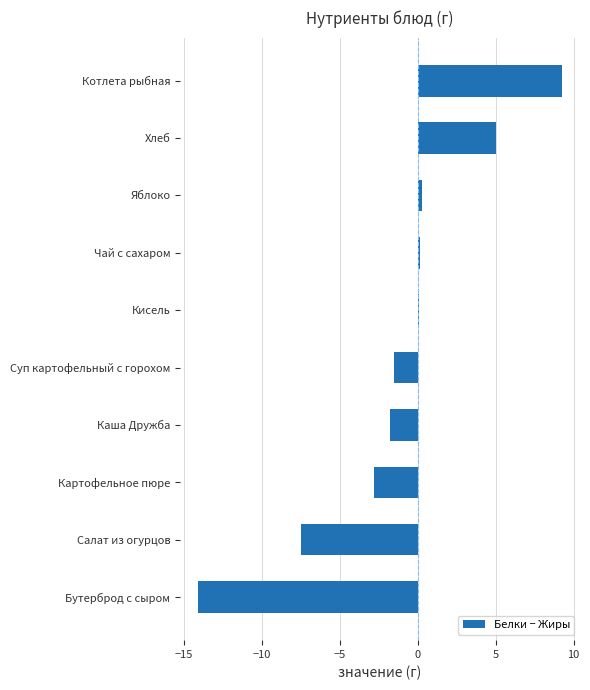

Between Чай с сахаром and Каша Дружба, which is larger?

Чай с сахаром